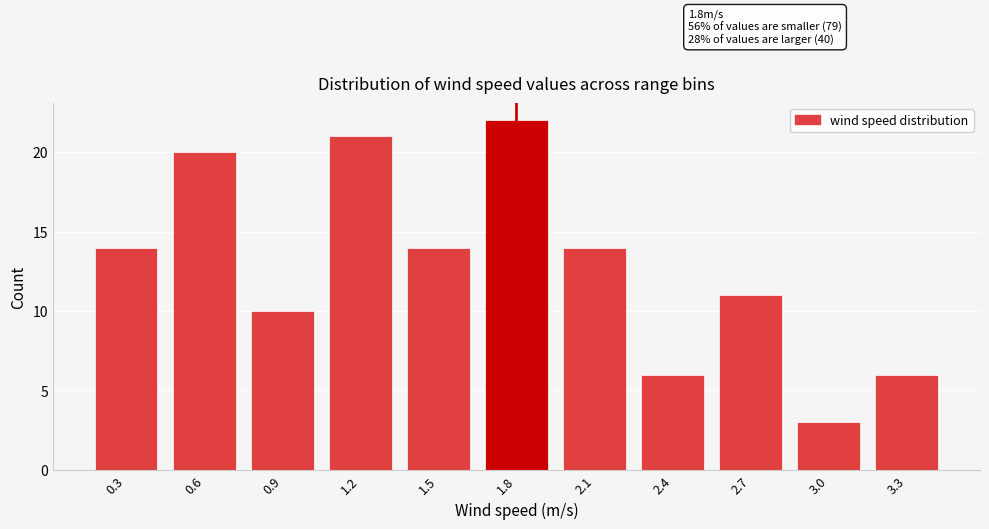

Reading right to left, extract all data points from this chart.

3.3=6	3.0=3	2.7=11	2.4=6	2.1=14	1.8=22	1.5=14	1.2=21	0.9=10	0.6=20	0.3=14